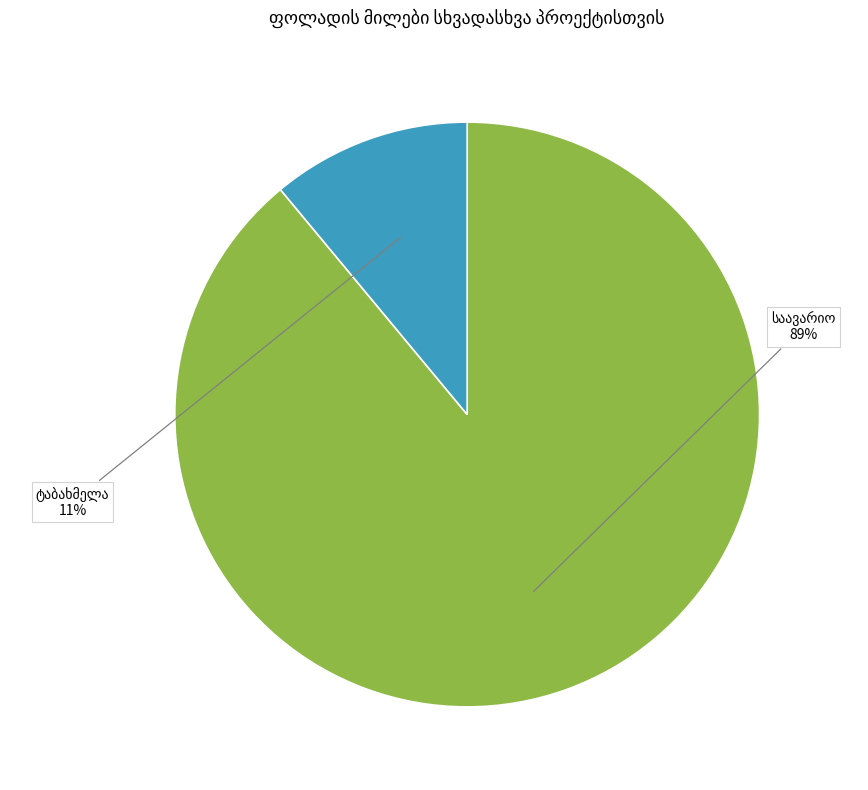

Does any single category account for the majority?

Yes